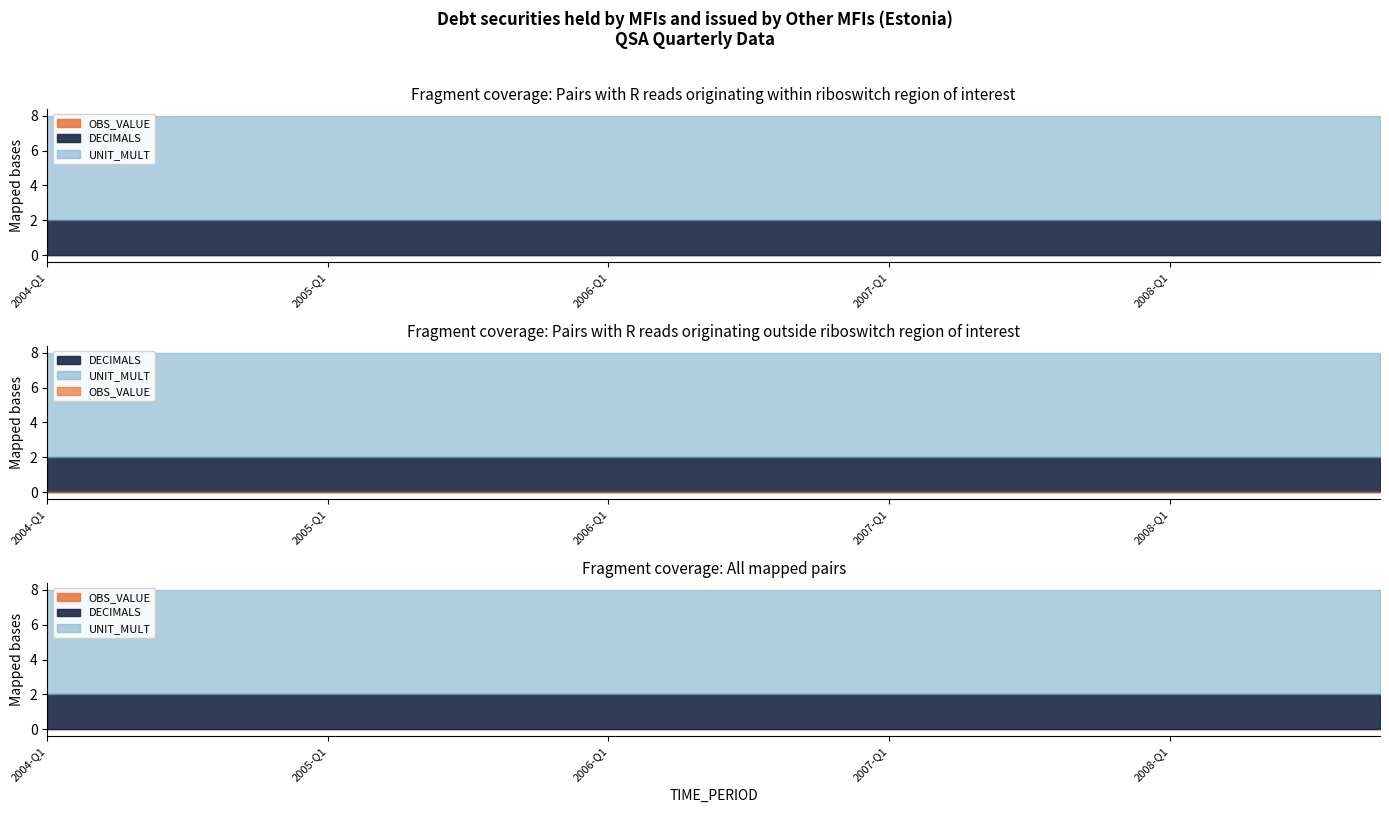

What is the label of the 9th point from the left?

2006-Q1